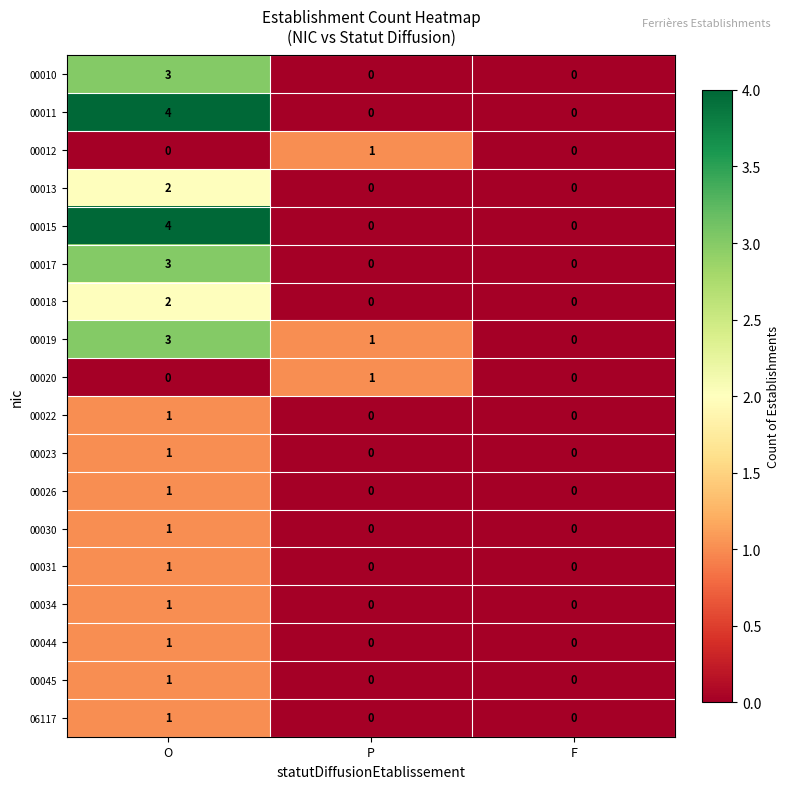

Count the 00013 values in the range 0 to 2.

3